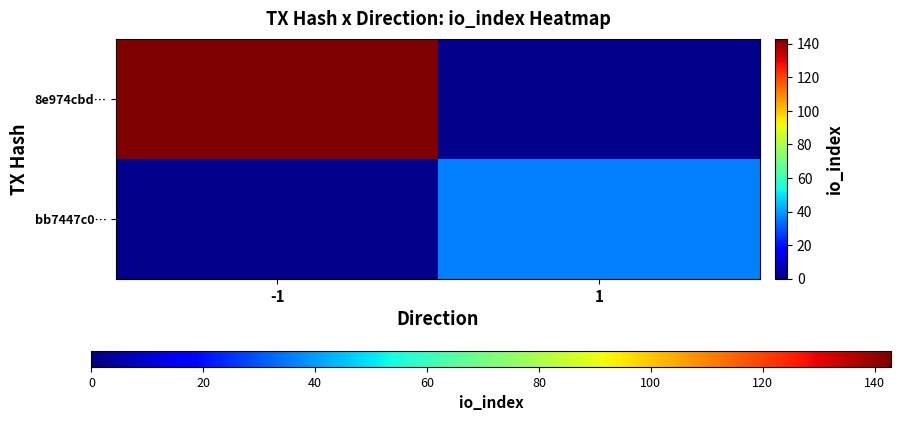

Which category has the highest value in the bb7447c0… series?

-1